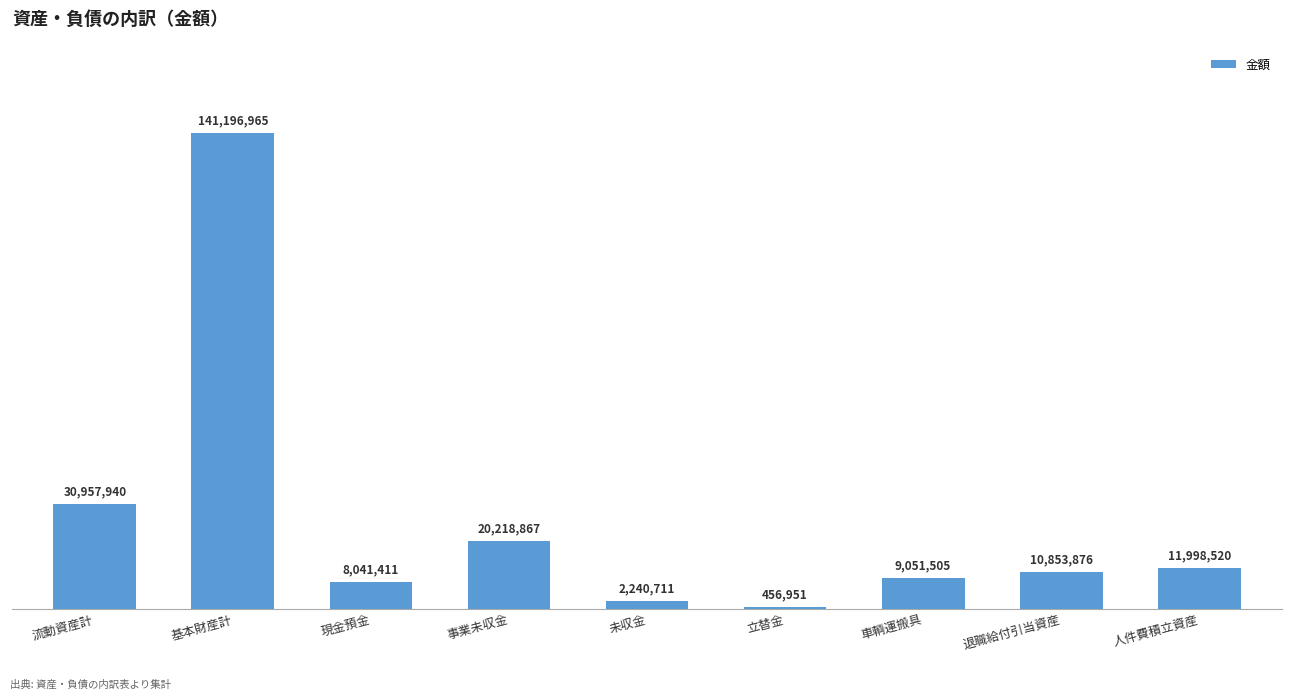

The chart shows a value of 17642429 at 人件費積立資産. True or false?

False